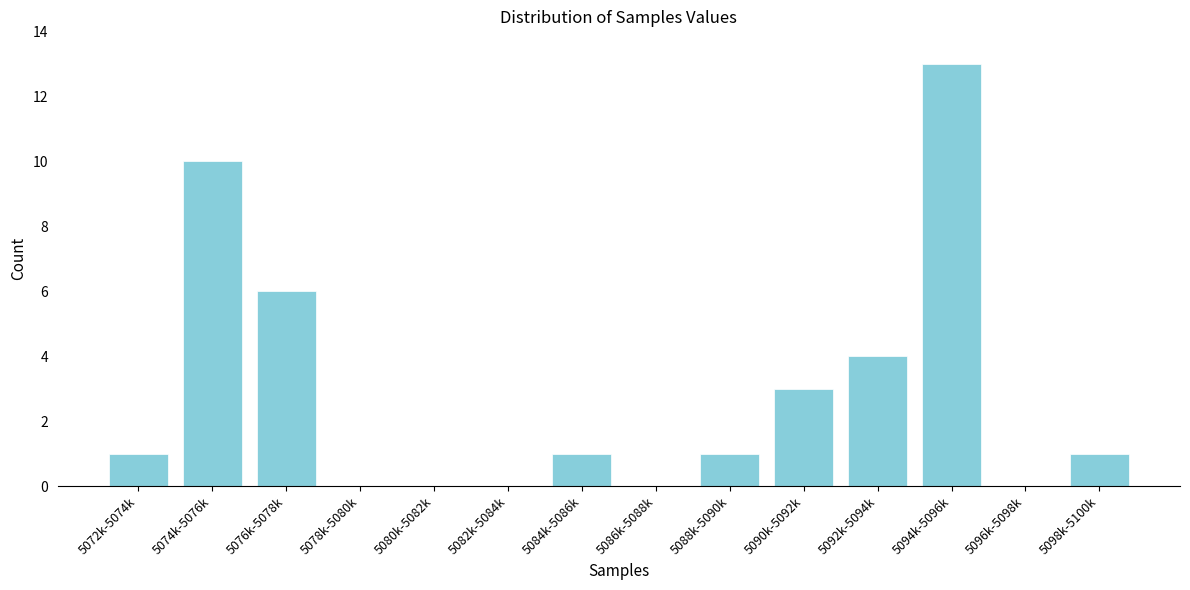

Reading left to right, extract all data points from this chart.

5072k-5074k=1	5074k-5076k=10	5076k-5078k=6	5078k-5080k=0	5080k-5082k=0	5082k-5084k=0	5084k-5086k=1	5086k-5088k=0	5088k-5090k=1	5090k-5092k=3	5092k-5094k=4	5094k-5096k=13	5096k-5098k=0	5098k-5100k=1